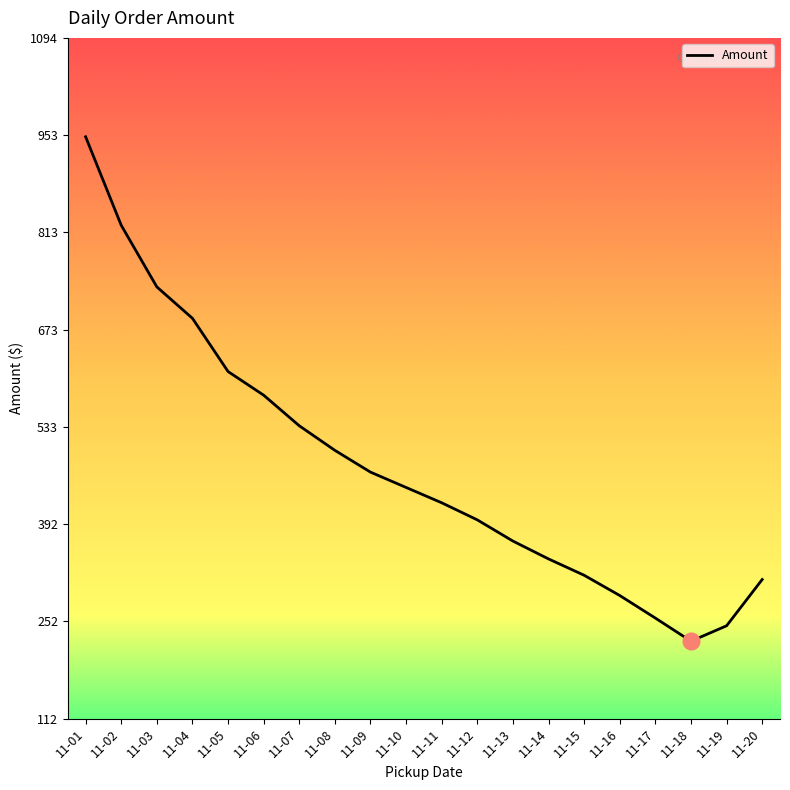

What is the change in value from 11-03 to 11-13?

-366.7